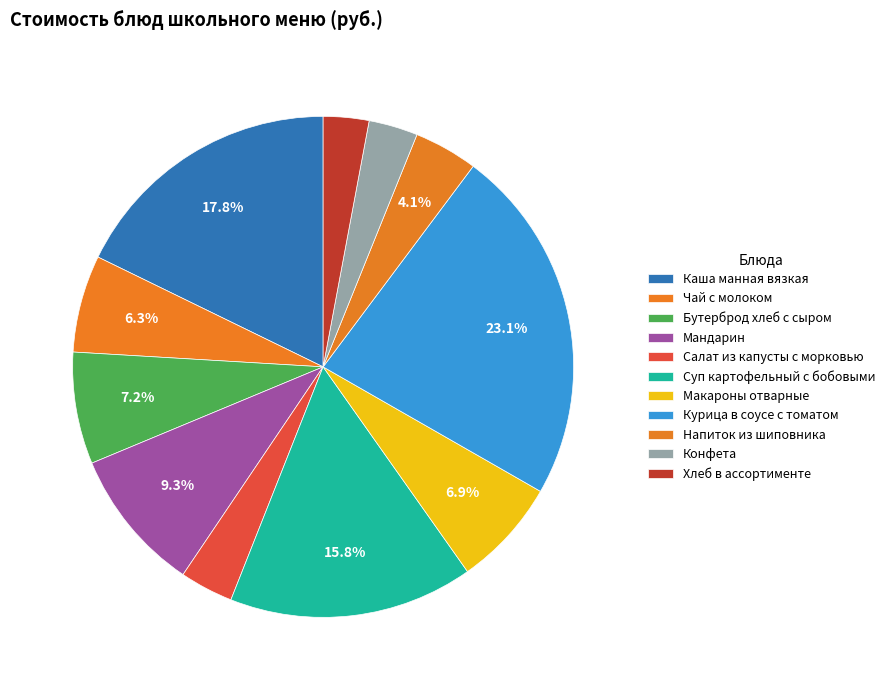

What is the total percentage of Макароны отварные and Конфета?

10.1%